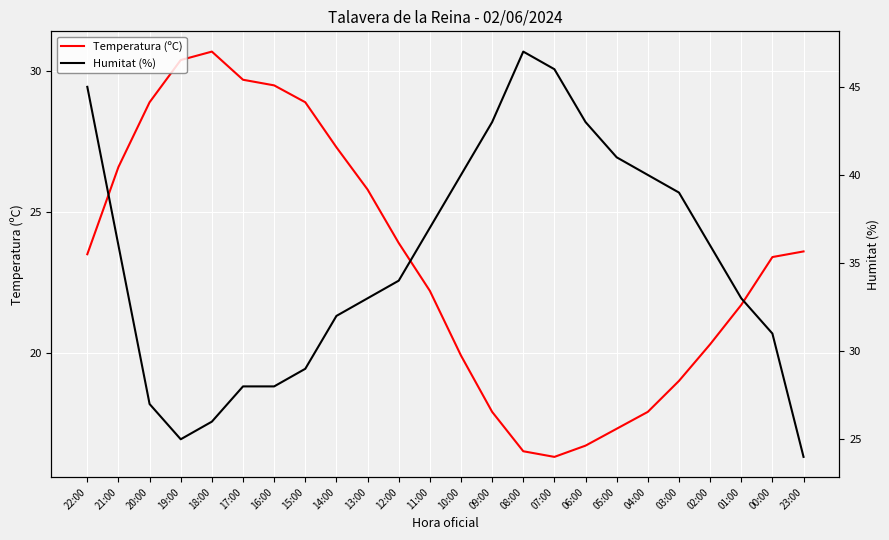

True or false: Temperatura (ºC) has a value of 9.4 at 07:00.

False